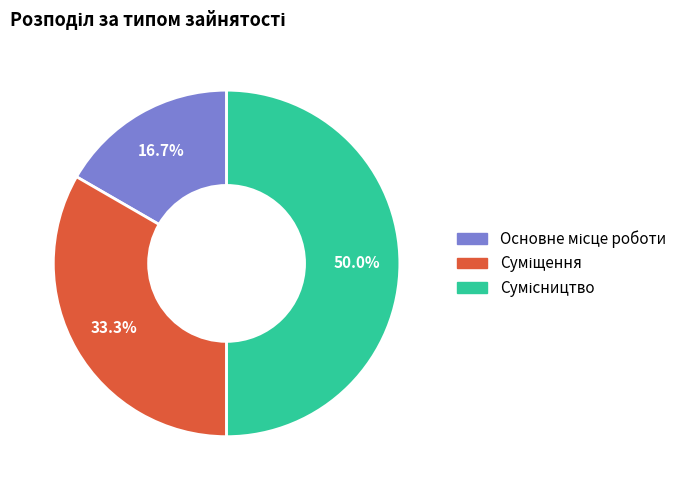

What portion of the pie excludes Сумісництво?

50.0%